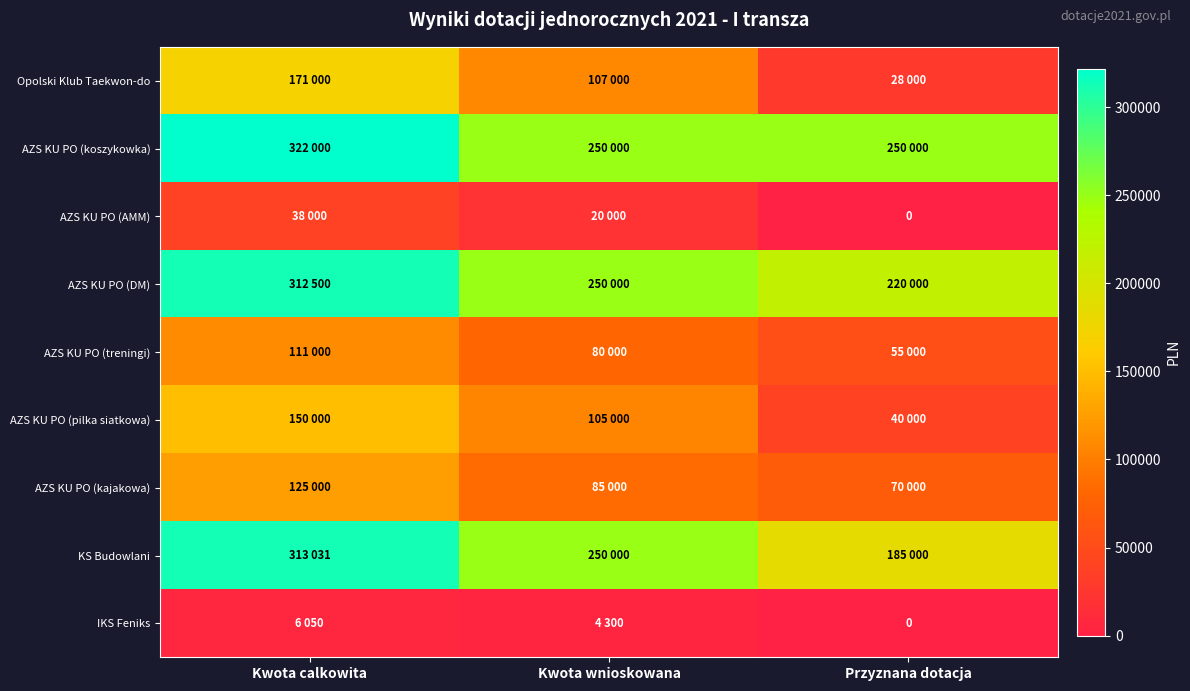

Which series changed the most between Kwota calkowita and Przyznana dotacja?

Opolski Klub Taekwon-do